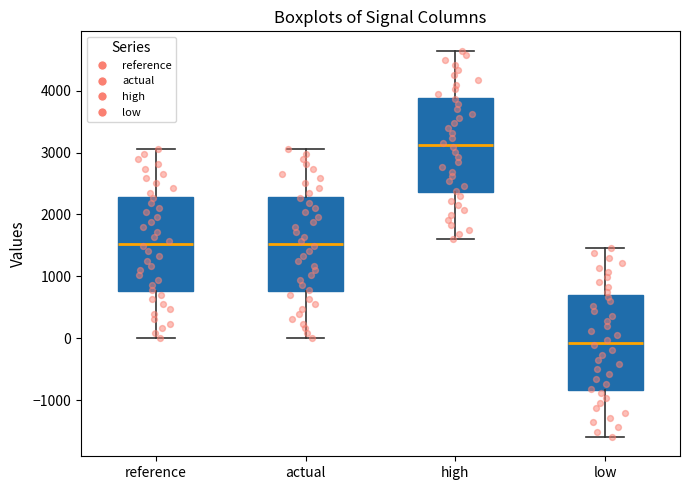

Where does the upper whisker of the box for low end on the y-axis? The values are not printed on the chart, so give them approximately, as read against the axis.

1500